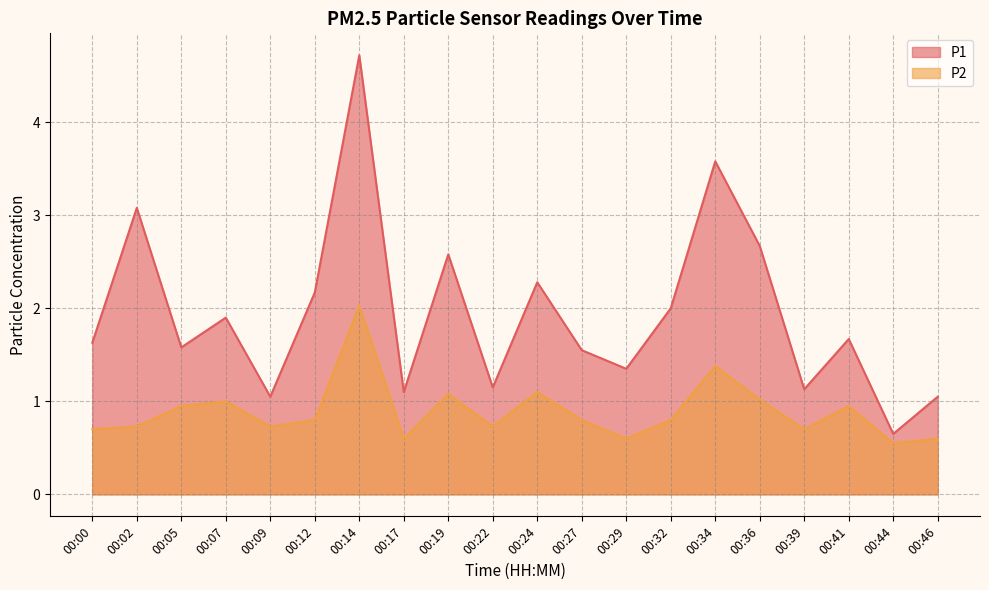

At 00:09, list the series in order from smallest to largest.

P2, P1